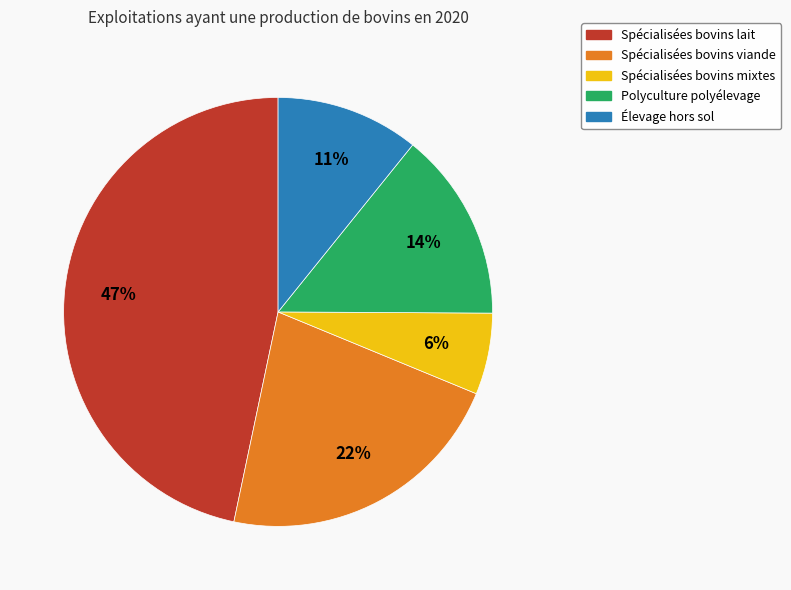

Combined, do Spécialisées bovins mixtes and Spécialisées bovins viande account for over 50%?

No